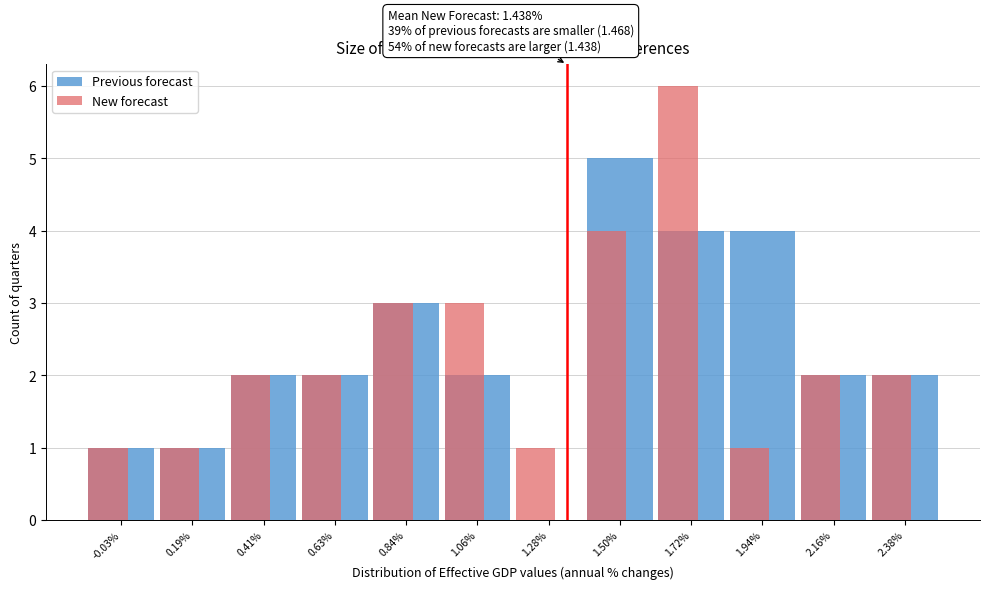

The Previous forecast series shows 0 at 1.28%. True or false?

True